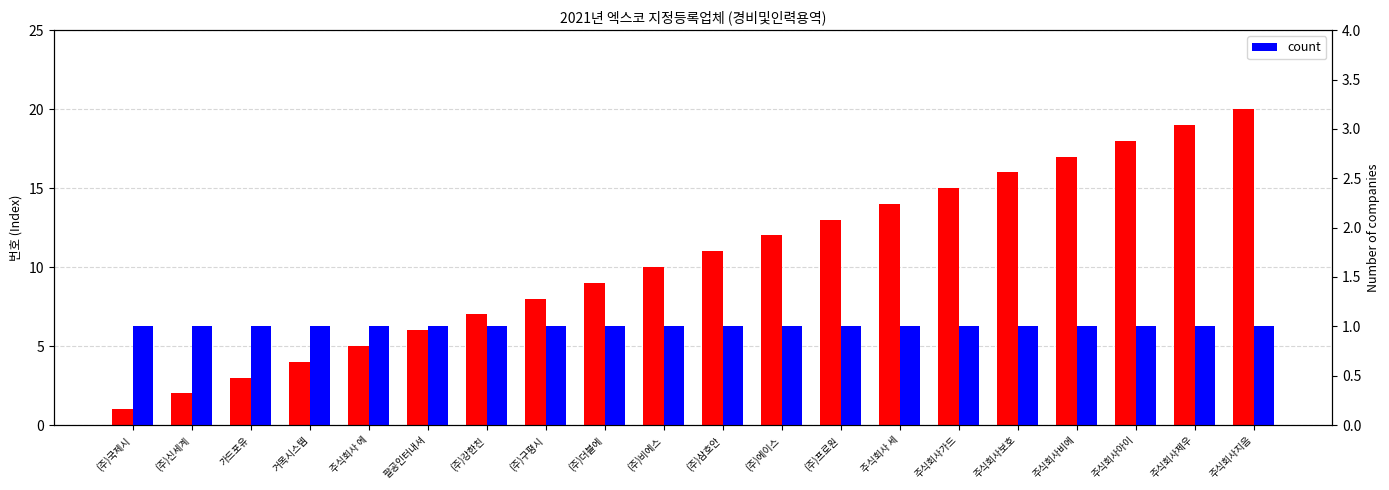

Which series has the widest spread of values?

번호(Number)